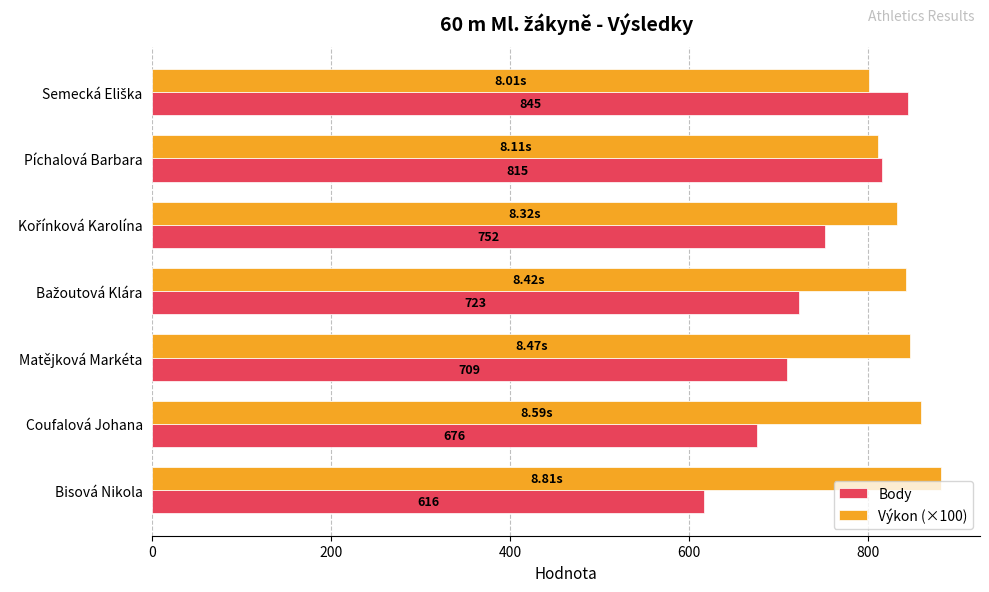

Rank the series by their average value, from highest to lowest.

Výkon (×100), Body